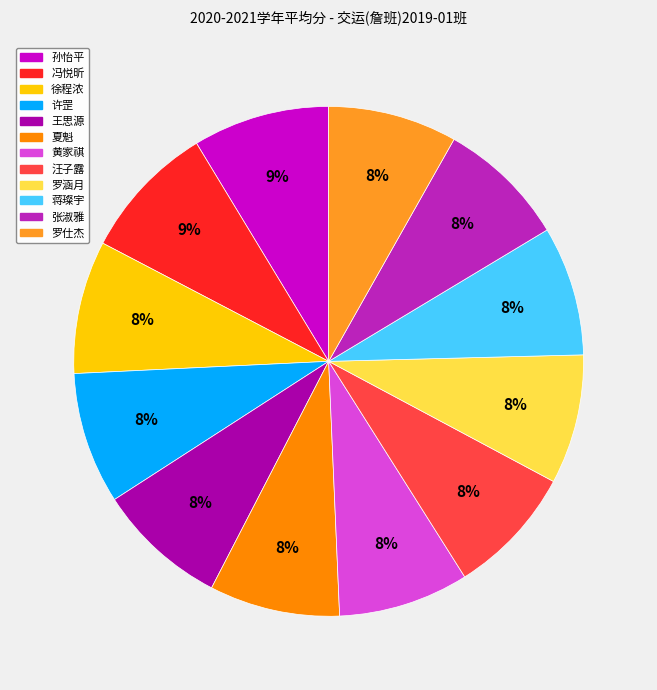

What percentage is the 黄家祺 slice, to the nearest percent?

8%